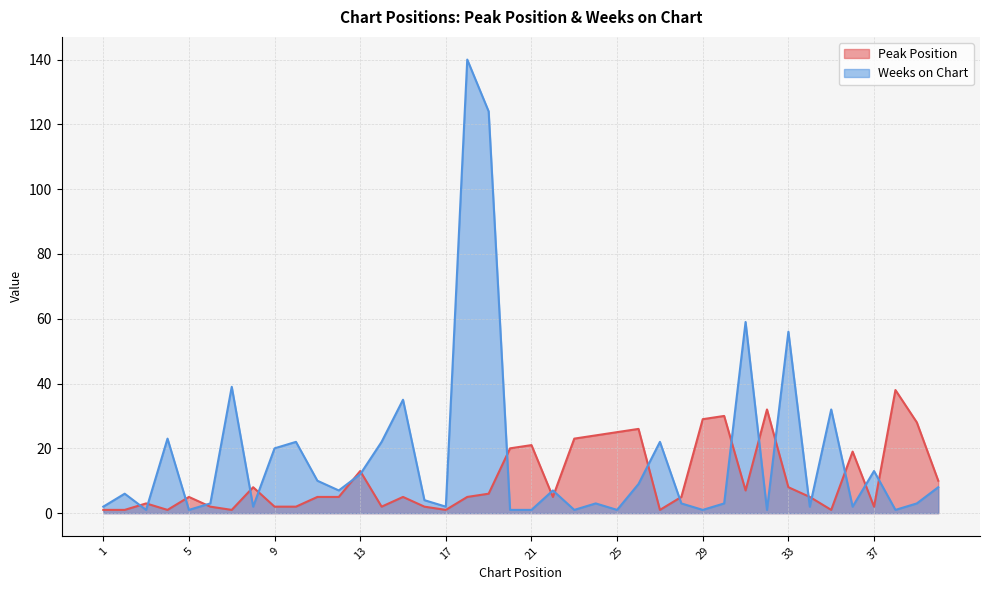

Which category has the highest value in the Peak Position series?

38